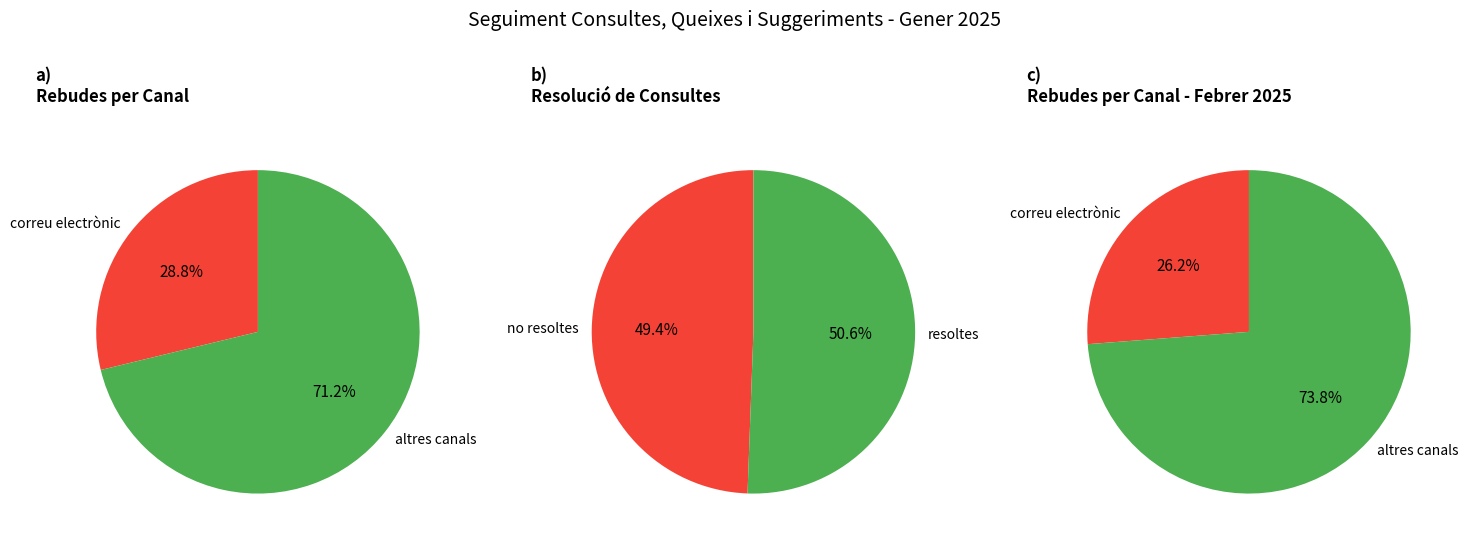

To the nearest percent, what is the combined percentage of Gener 2025 and Febrer 2025?

63%